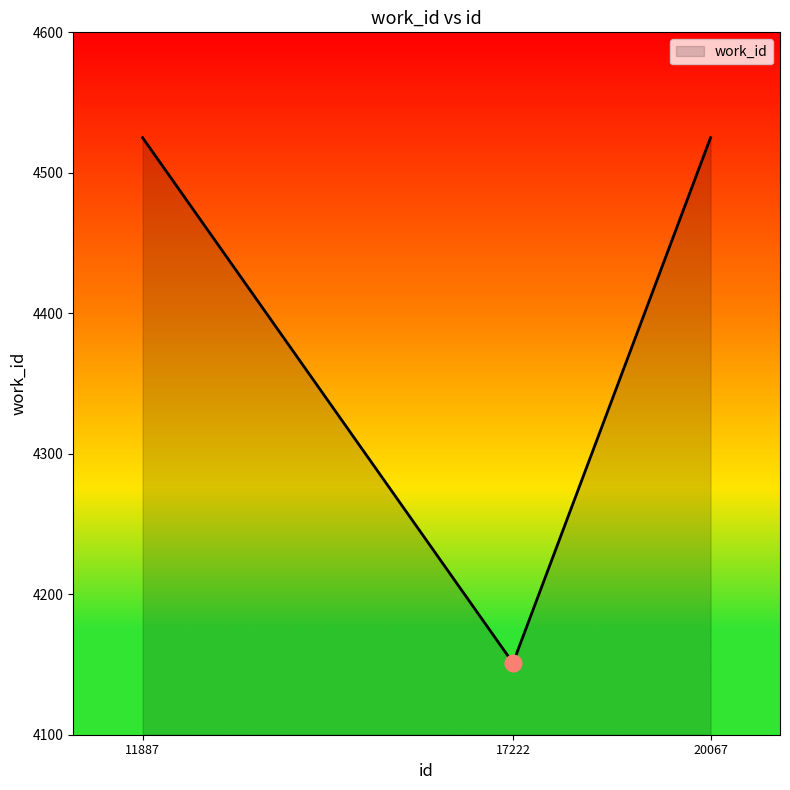

Reading left to right, extract all data points from this chart.

11887=4525	17222=4151	20067=4525